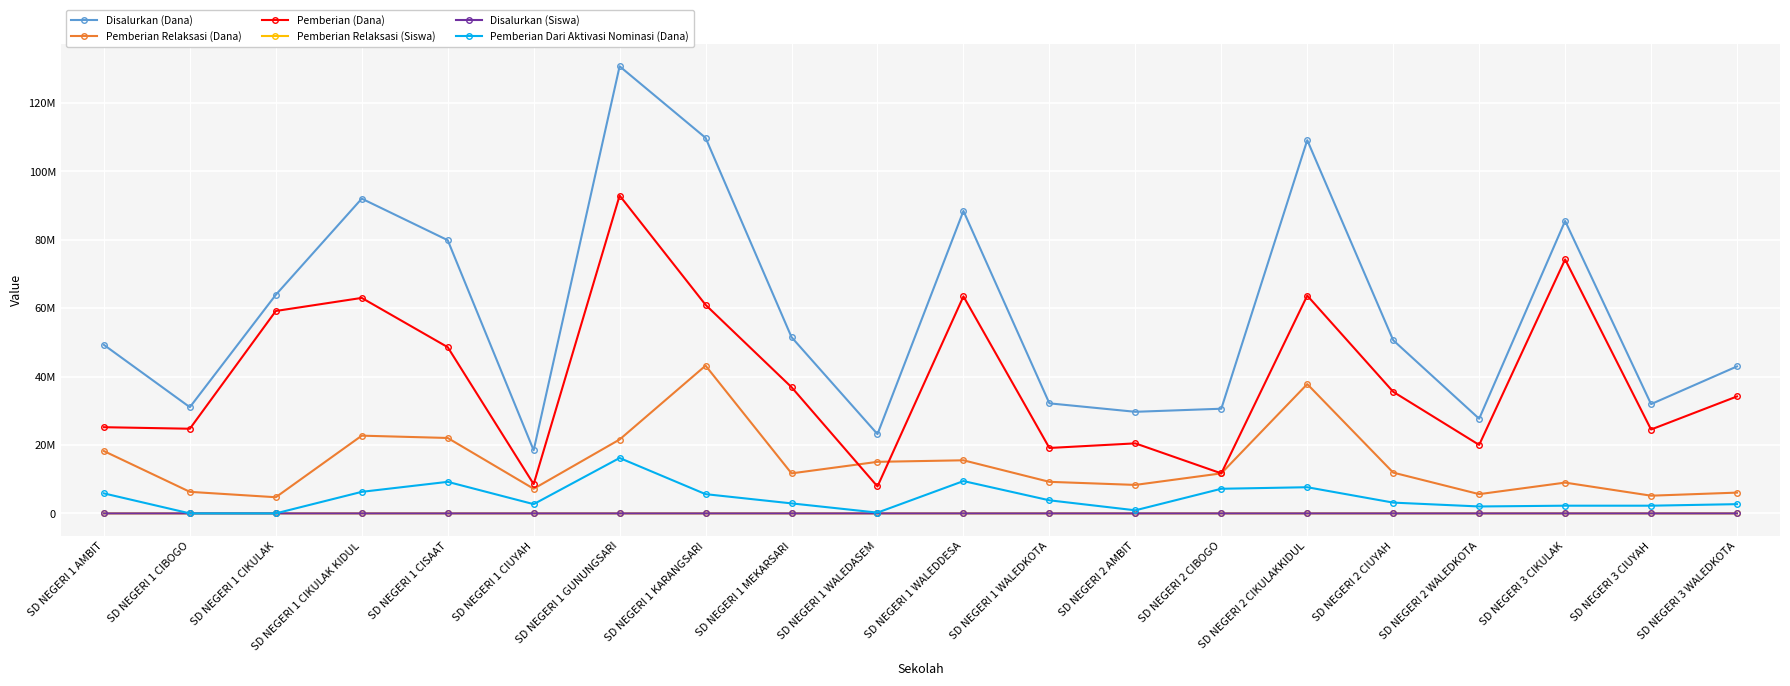

The Disalurkan (Siswa) series shows 329 at SD NEGERI 1 GUNUNGSARI. True or false?

True